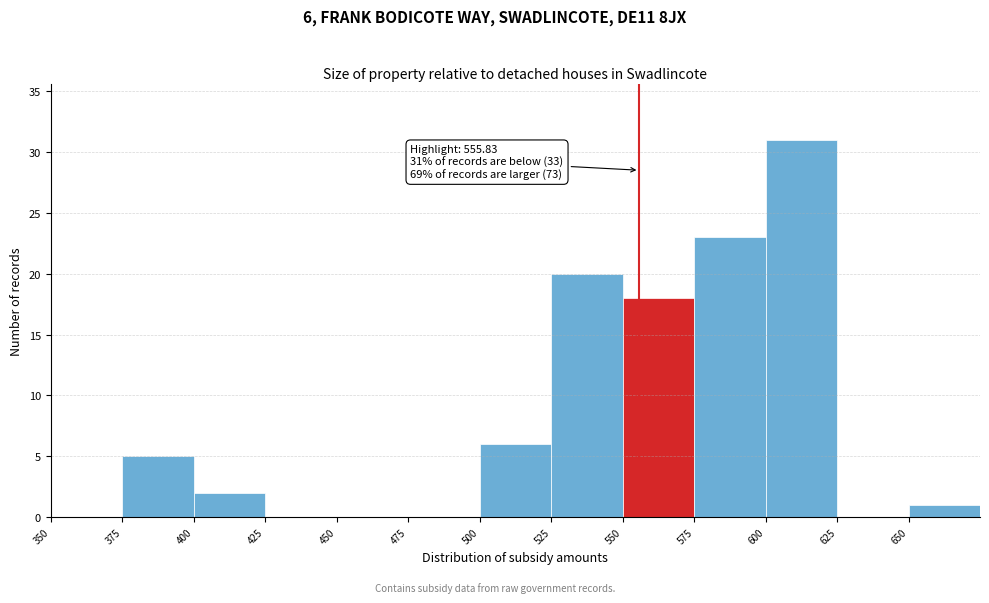

Over which range of the x-axis is the bar tallest?

600 to 625